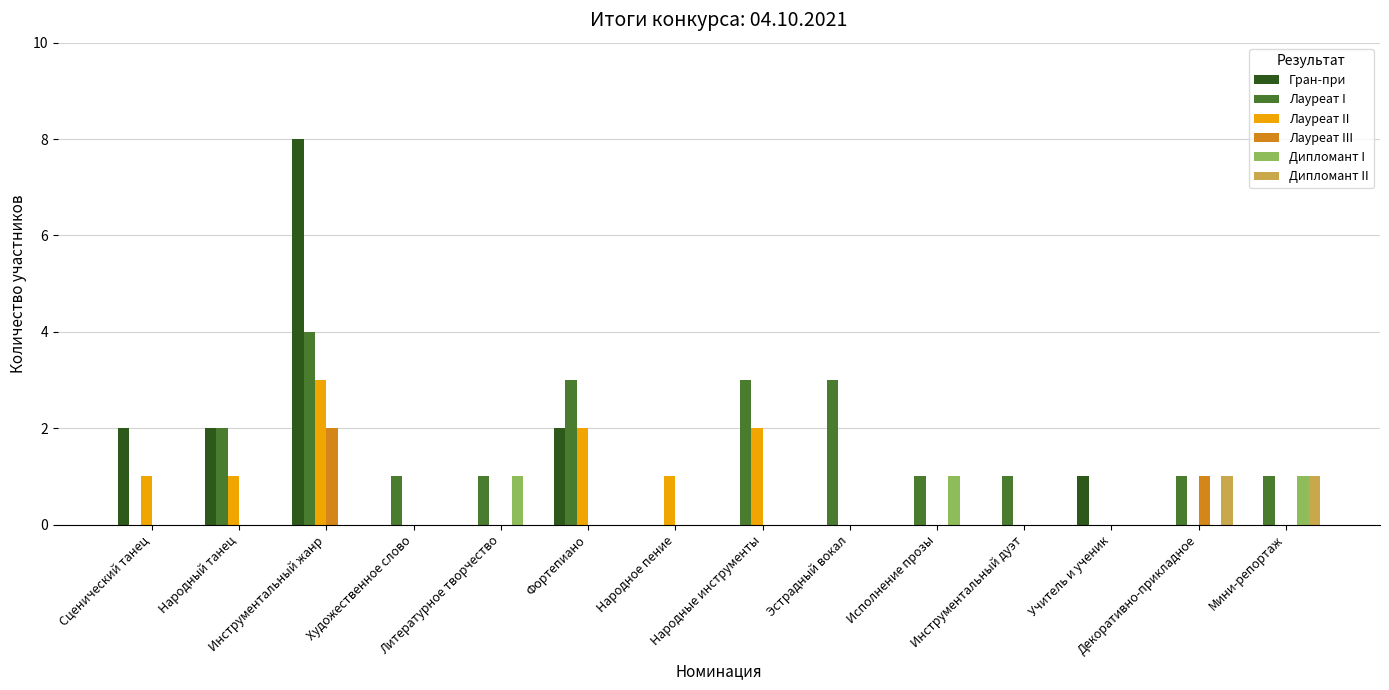

What is the spread (max minus min) of values at Народный танец?

2